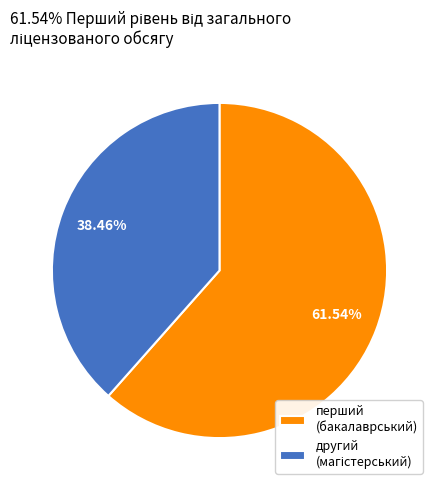

Which slice is the largest?

перший (бакалаврський)